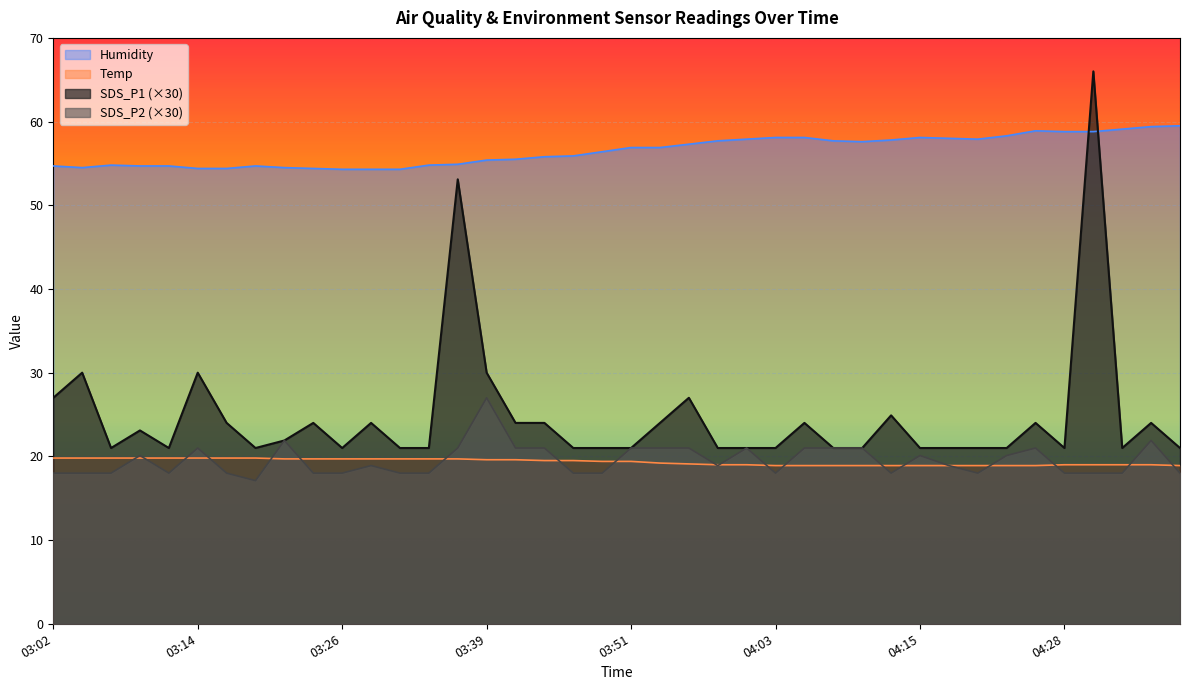

Which series has the widest spread of values?

SDS_P1 (×30)